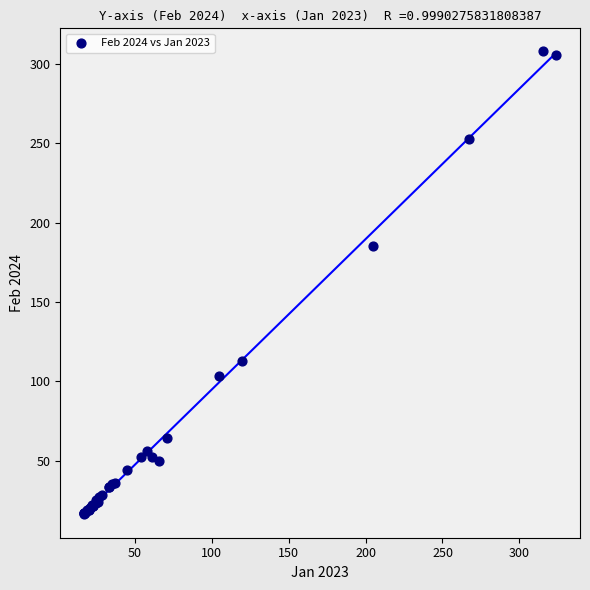

What Y value in the scatter plot is closest to 162?

185